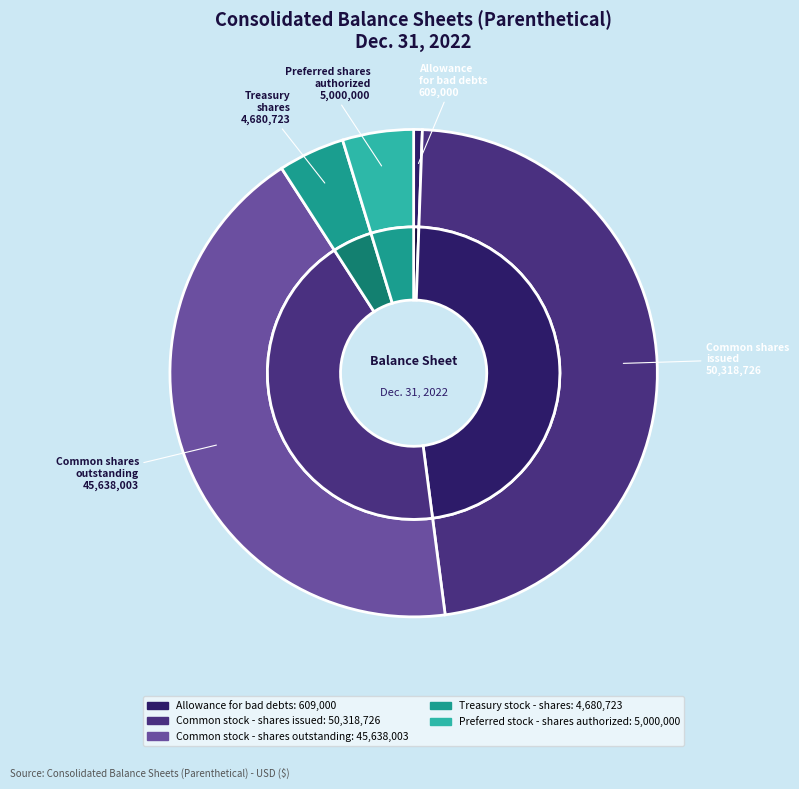

To the nearest percent, what percentage of the pie is Common stock - shares issued?

47%